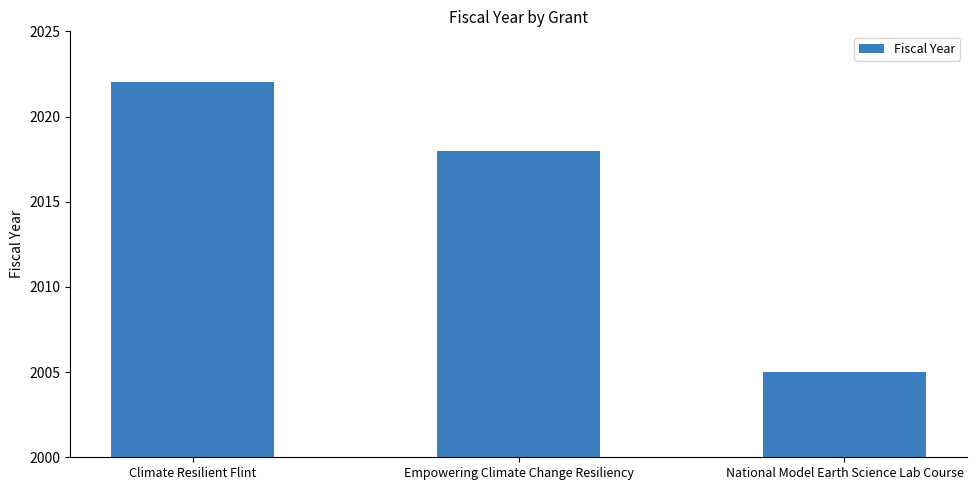

What is the approximate value at Climate Resilient Flint, to the nearest 10?

2020